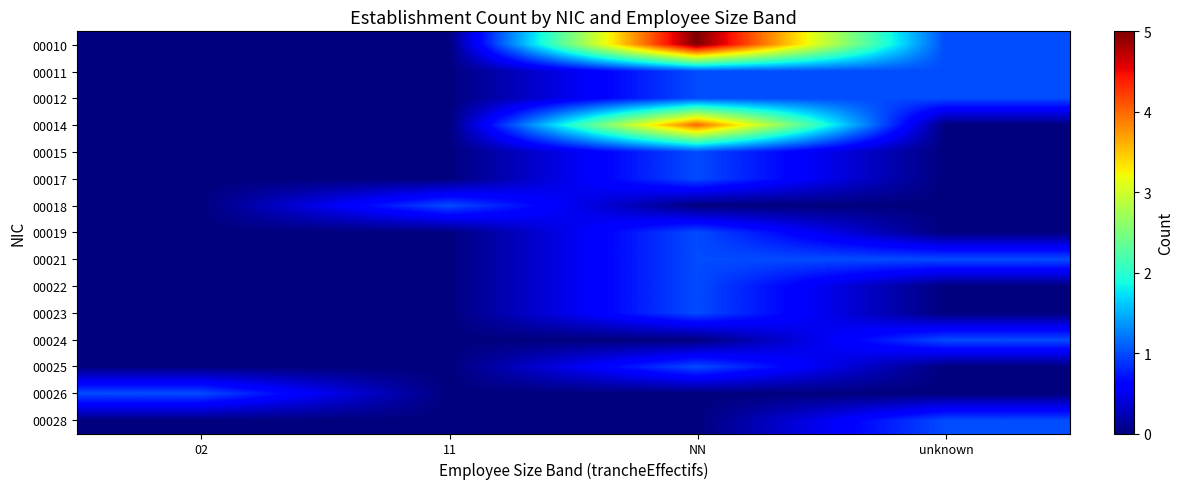

Reading left to right, list all the values displayed in this chart.

00010: 02=0	11=0	NN=5	unknown=1
00011: 02=0	11=0	NN=1	unknown=1
00012: 02=0	11=0	NN=1	unknown=1
00014: 02=0	11=0	NN=4	unknown=0
00015: 02=0	11=0	NN=1	unknown=0
00017: 02=0	11=0	NN=1	unknown=0
00018: 02=0	11=1	NN=0	unknown=0
00019: 02=0	11=0	NN=1	unknown=0
00021: 02=0	11=0	NN=1	unknown=1
00022: 02=0	11=0	NN=1	unknown=0
00023: 02=0	11=0	NN=1	unknown=0
00024: 02=0	11=0	NN=0	unknown=1
00025: 02=0	11=0	NN=1	unknown=0
00026: 02=1	11=0	NN=0	unknown=0
00028: 02=0	11=0	NN=0	unknown=1